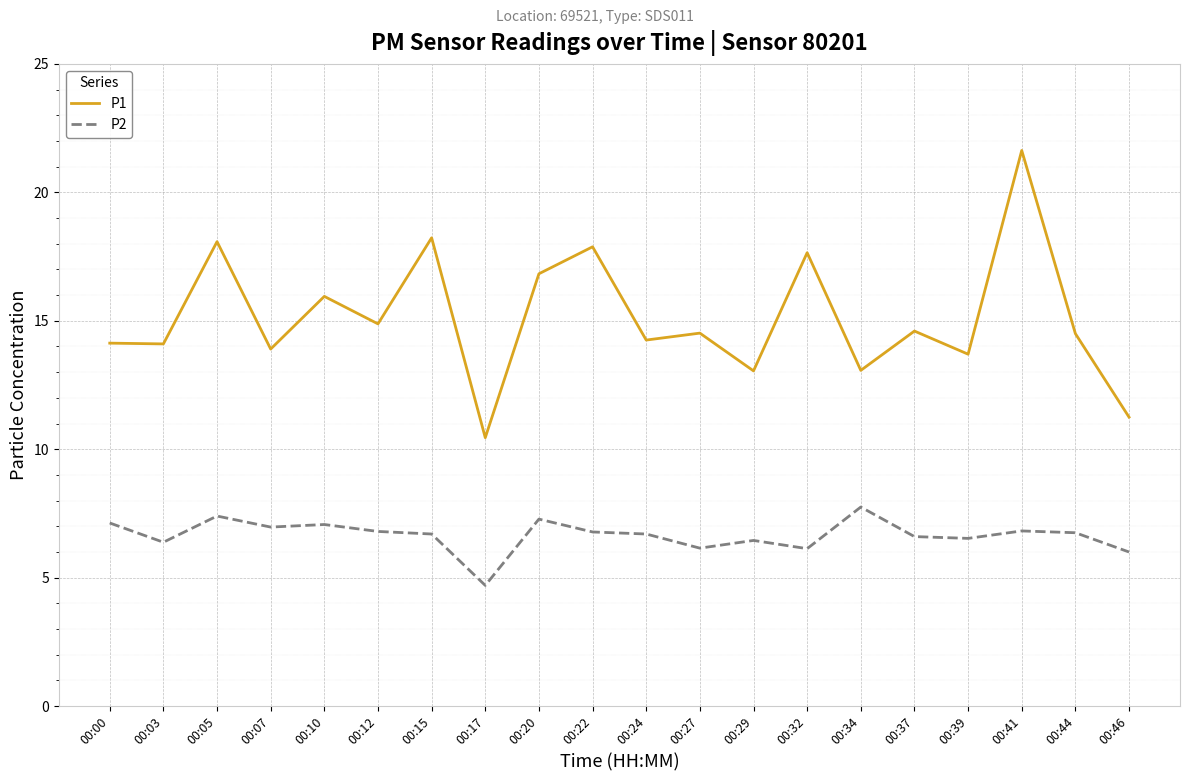

Rank the series at 00:00 from lowest to highest value.

P2, P1